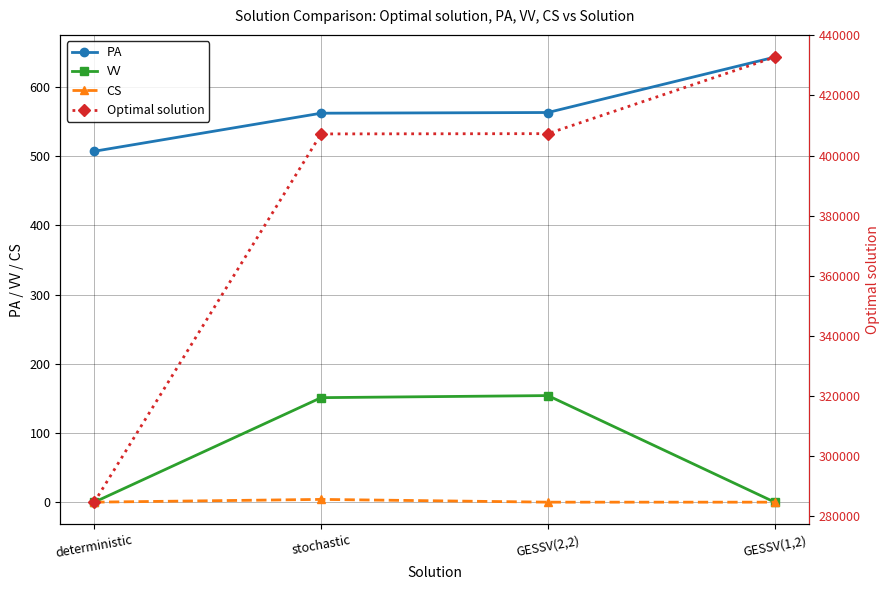

How many data points in PA are above 563?

1